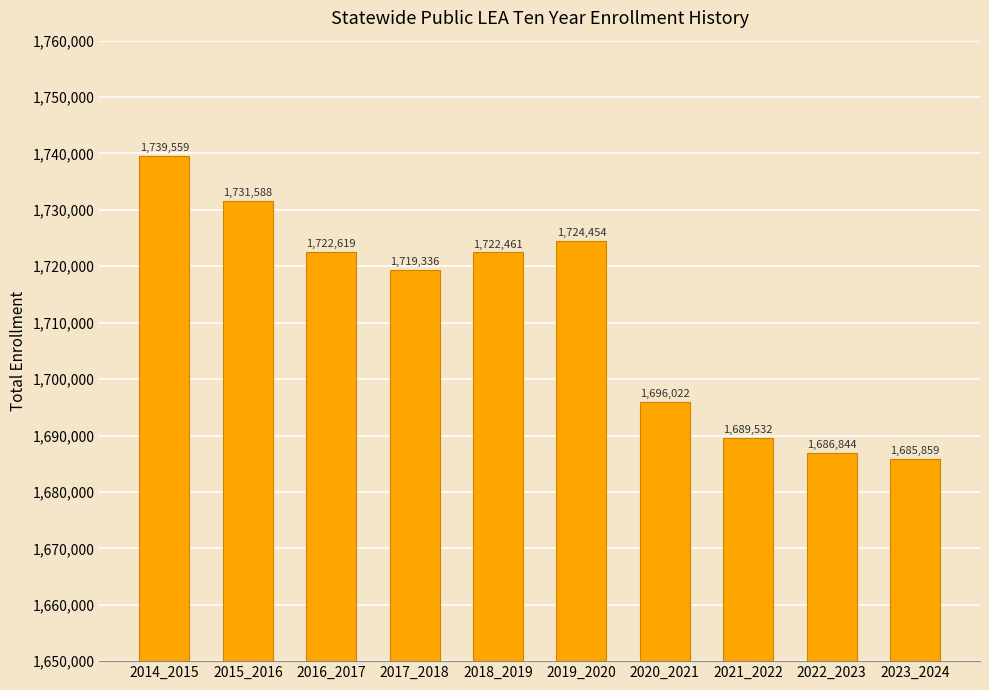

What is the greatest value displayed?

1739559